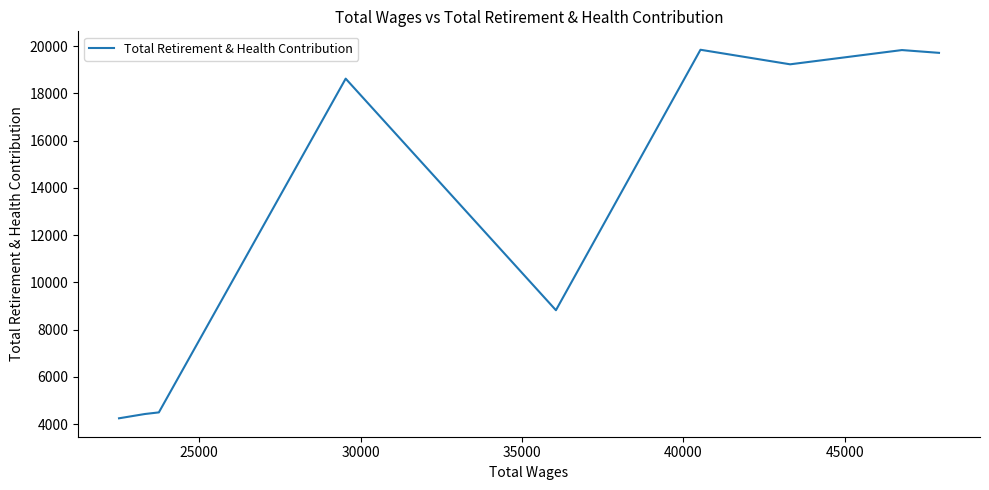

What is the minimum value shown in the chart?

4248